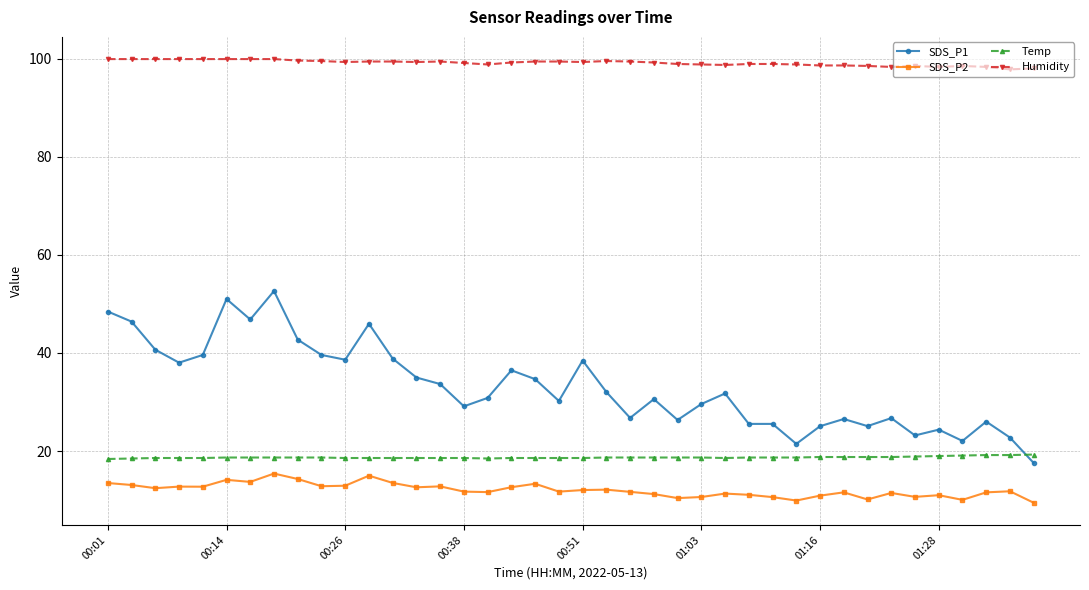

What is the sum of all SDS_P1 values?

1327.0